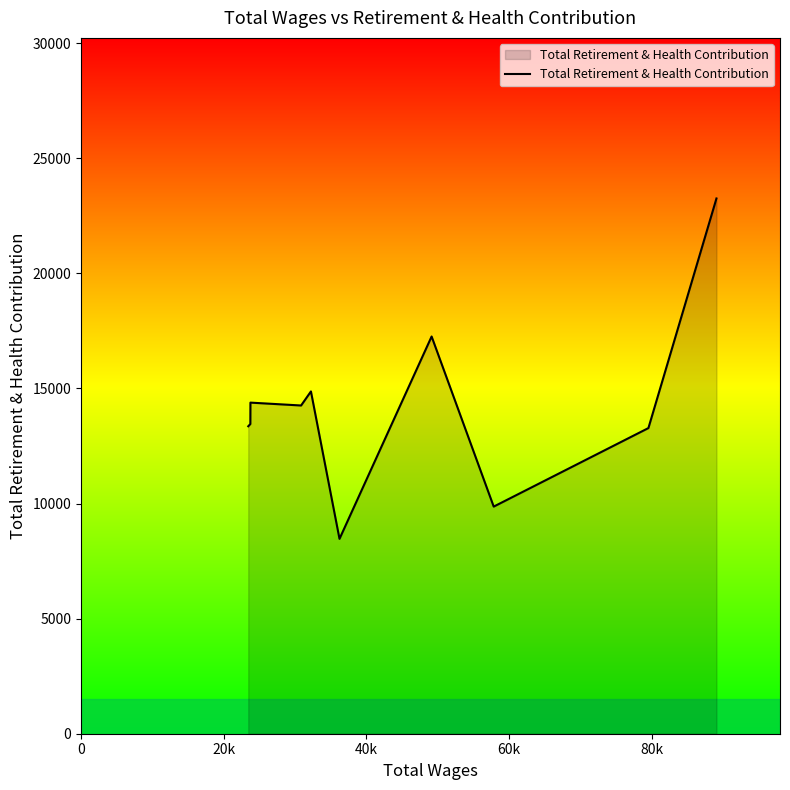

What is the maximum value shown in the chart?

23256